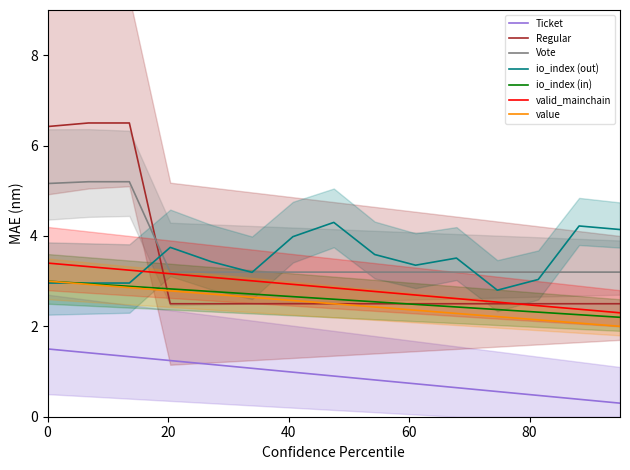

How many categories are shown in the chart?

15